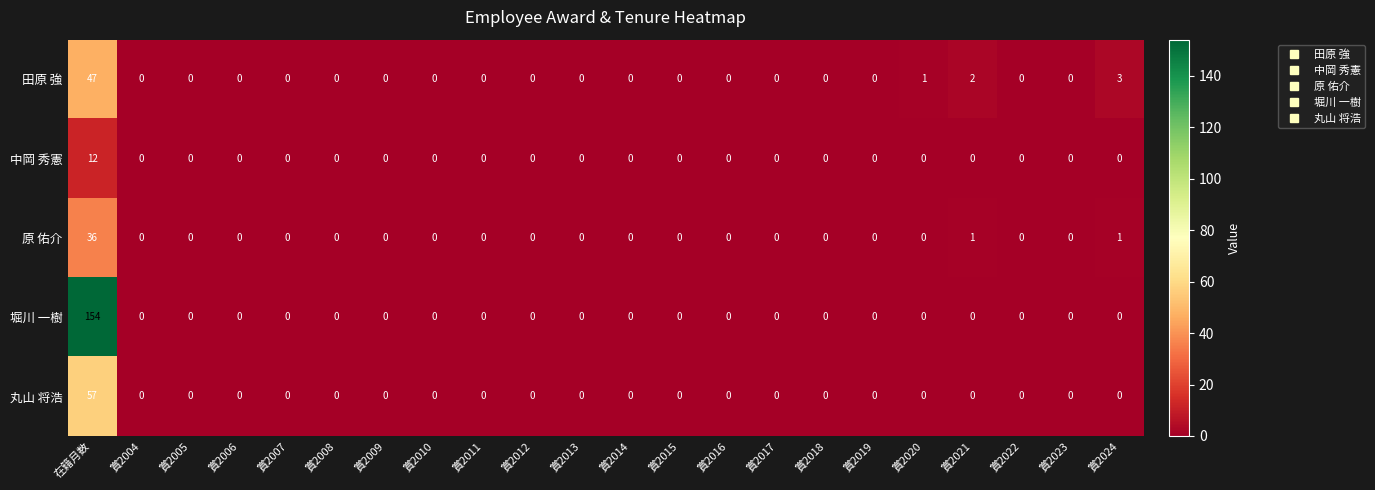

The 原 佑介 series shows -20 at 賞2023. True or false?

False